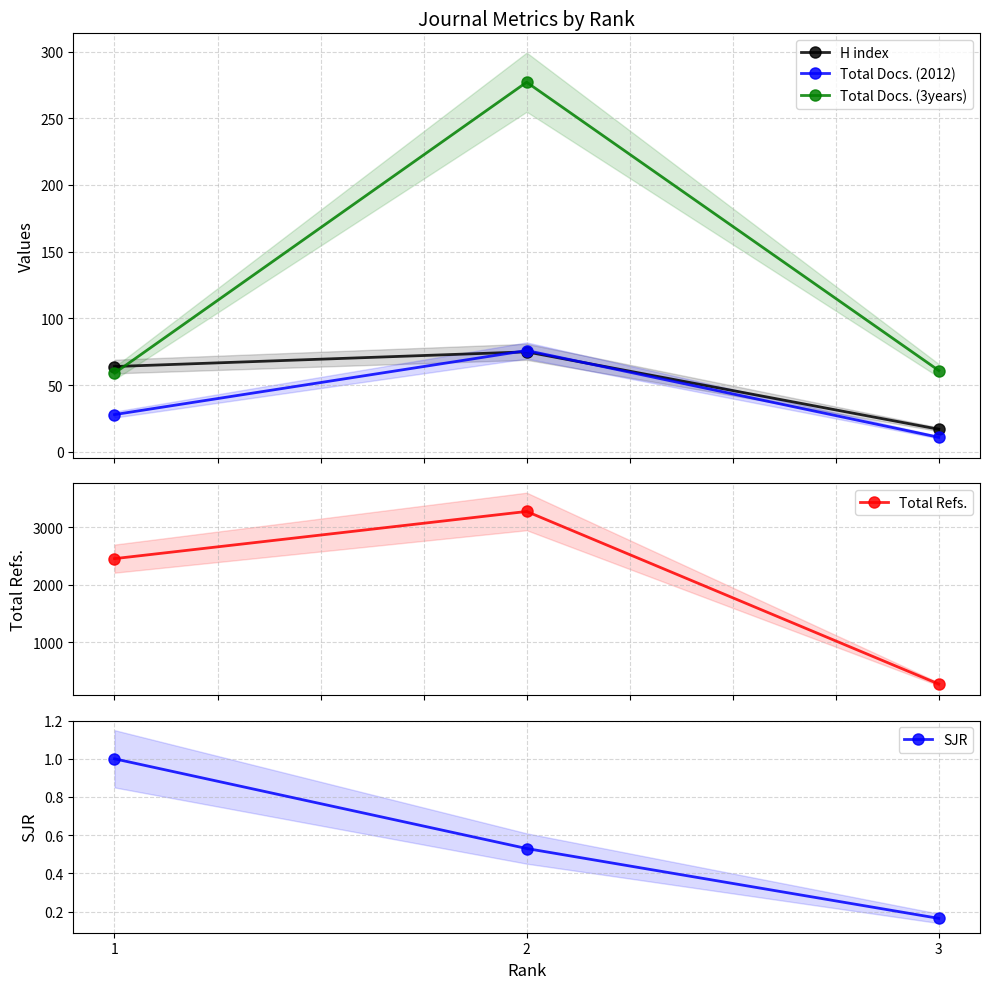

What is the value of the SJR point at the 2nd from the left?

0.5